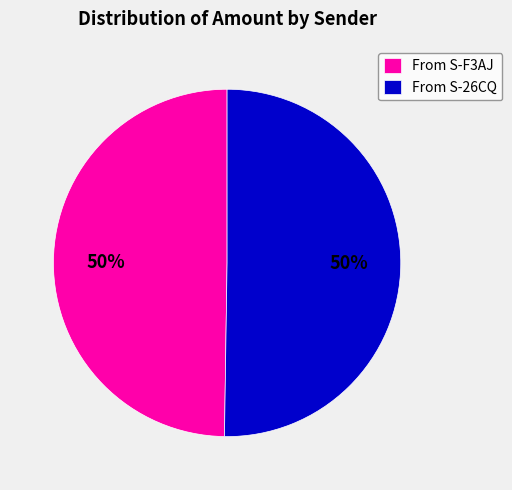

Approximately how many times larger is the value at From S-26CQ compared to From S-F3AJ?

1.0